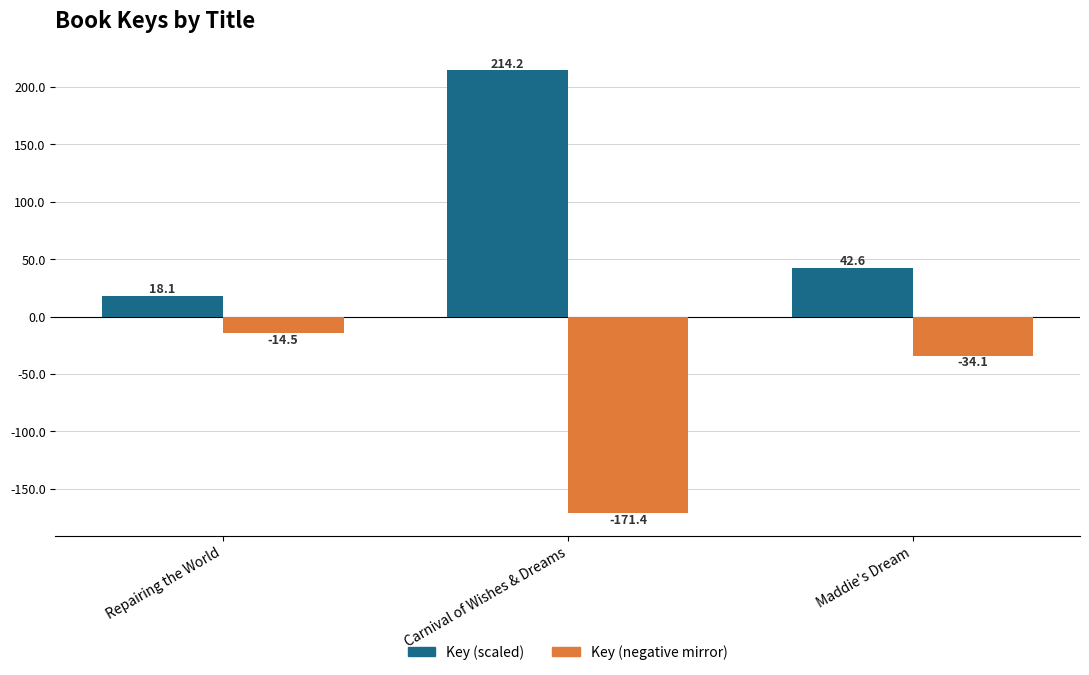

Is the value of Key (negative mirror) at Maddie's Dream greater than the value of Key (scaled) at Repairing the World?

No